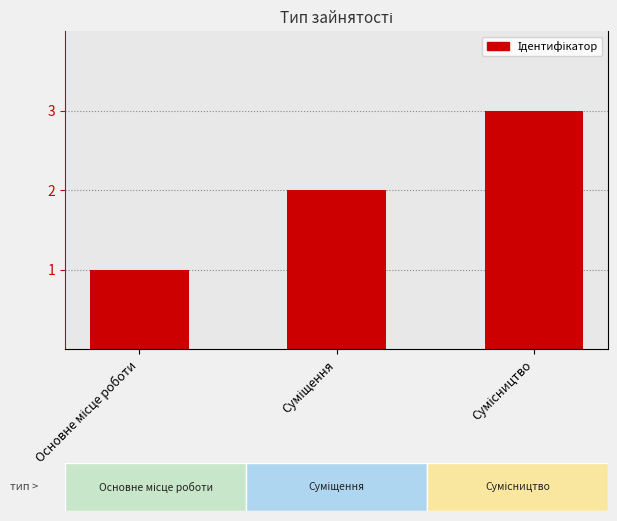

How many values are between 1 and 3?

3